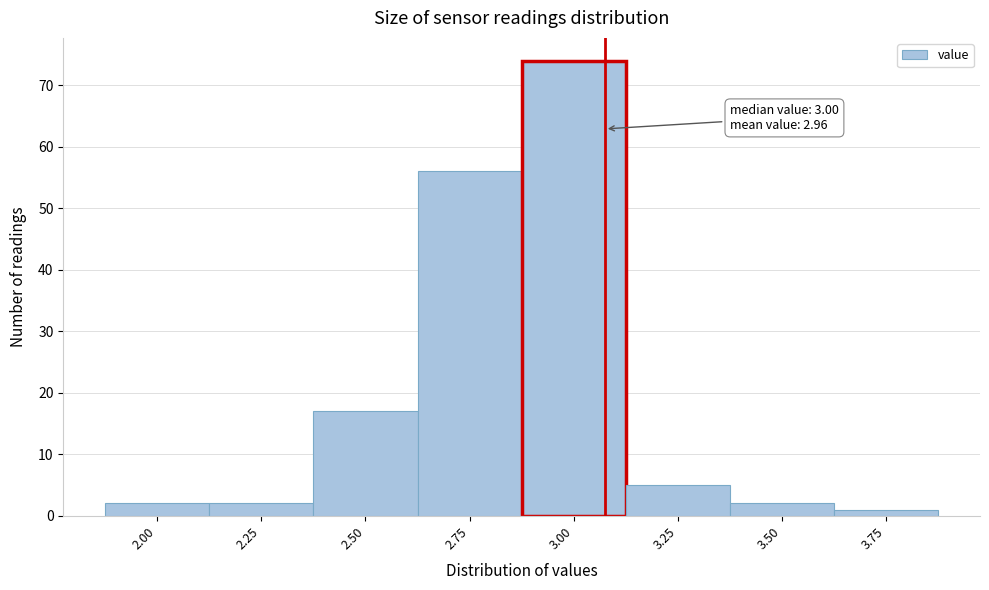

Reading left to right, transcribe all the data shown in this chart.

2	2	17	56	74	5	2	1